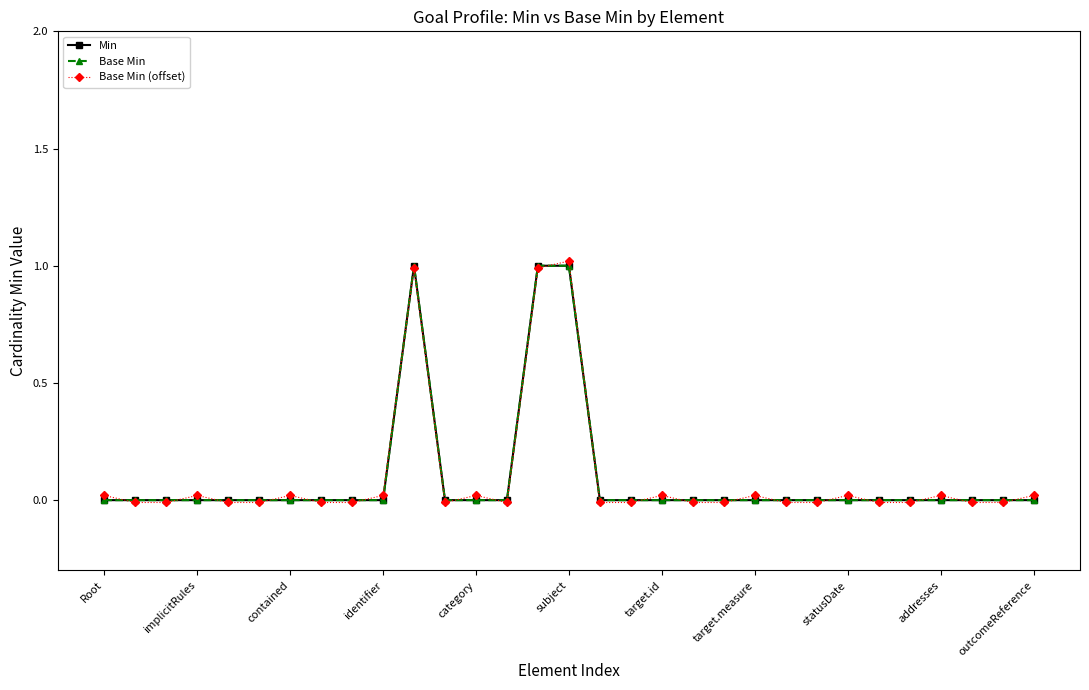

True or false: Base Min and Min cross at least once.

False